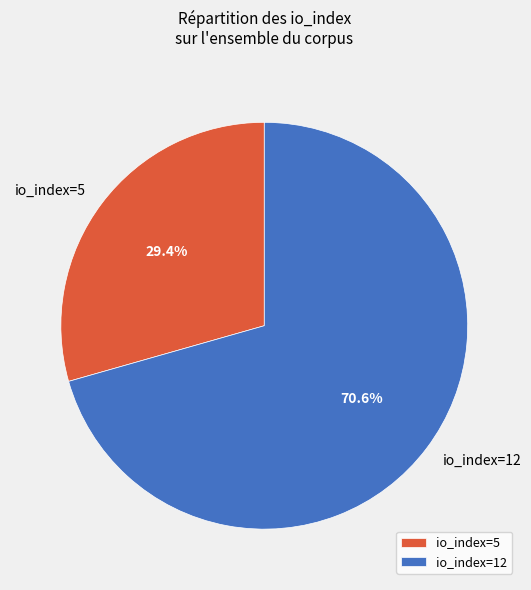

How many slices are in this pie chart?

2